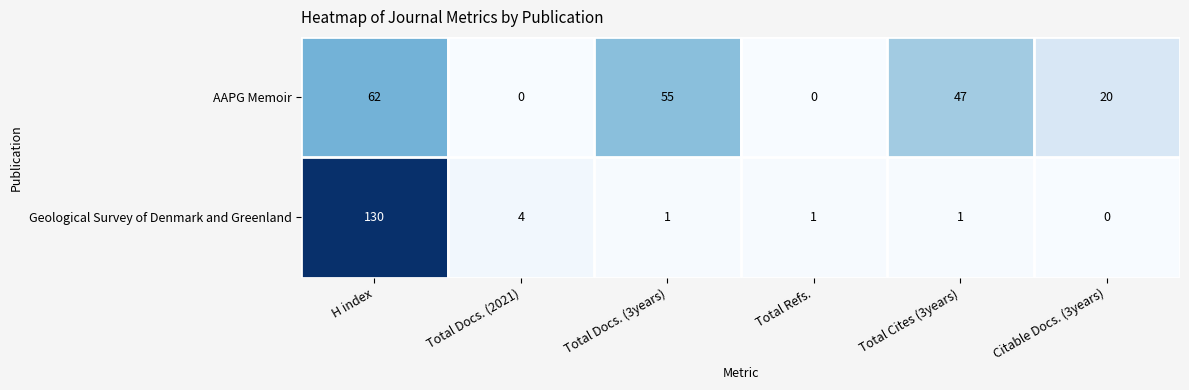

Reading right to left, transcribe all the data shown in this chart.

AAPG Memoir: 20	47	0	55	0	62
Geological Survey of Denmark and Greenland: 0	1	1	1	4	130